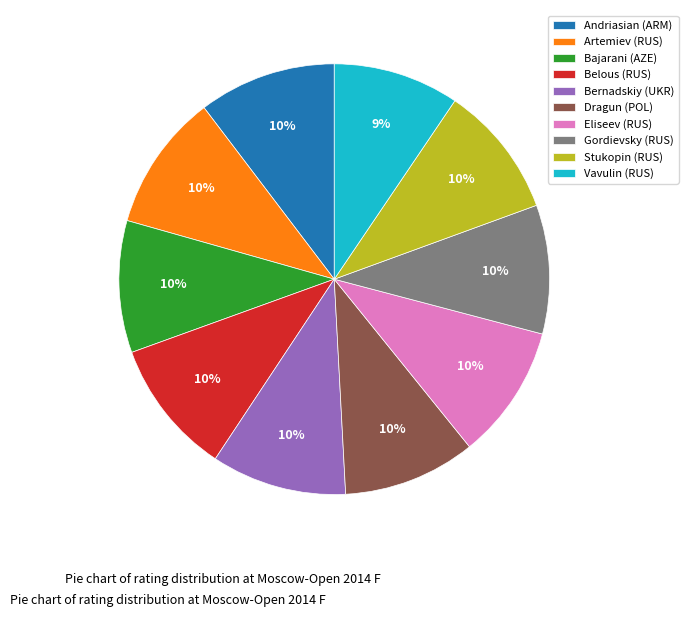

True or false: Gordievsky (RUS) accounts for 22% of the total.

False